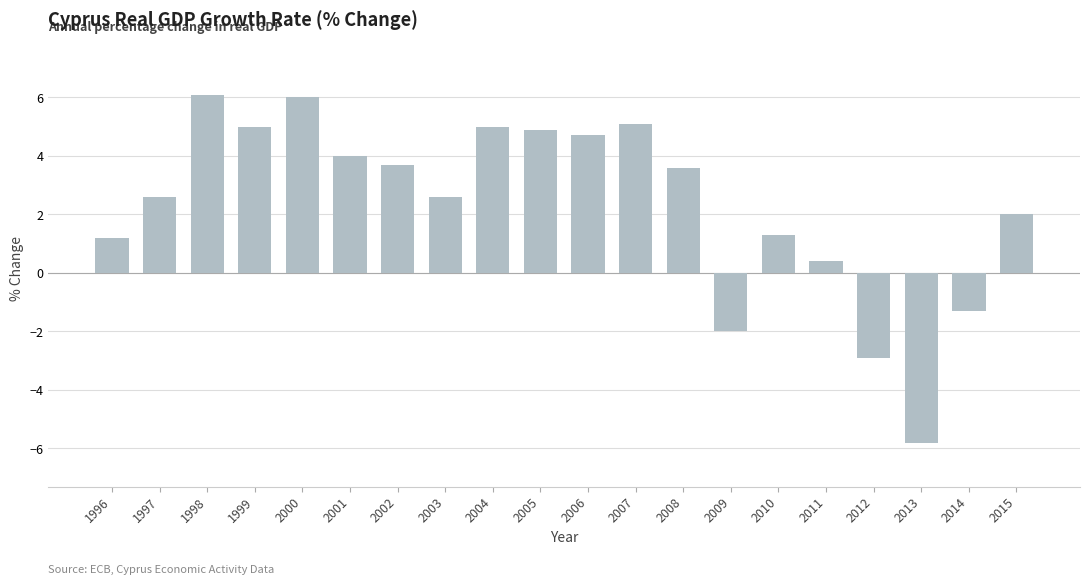

Read the value at 2012.

-2.9